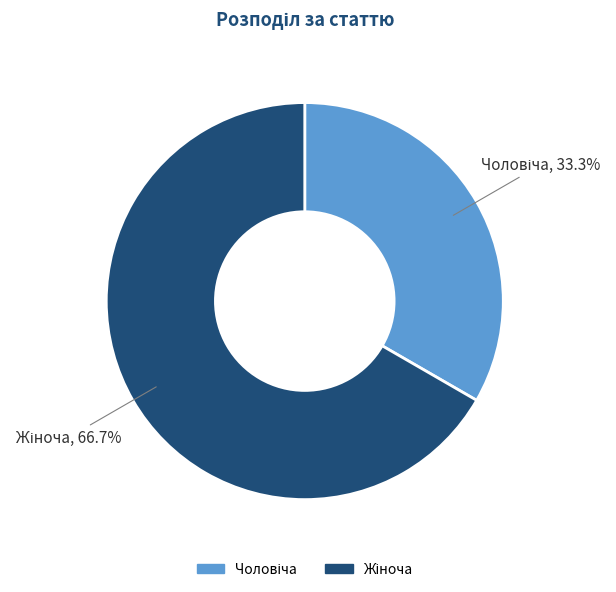

Is there any slice that represents more than half of the pie?

Yes